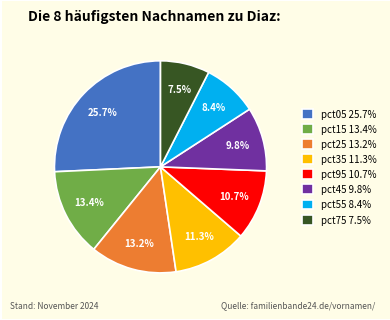

What is the smallest slice in the pie chart?

pct75 7.5%